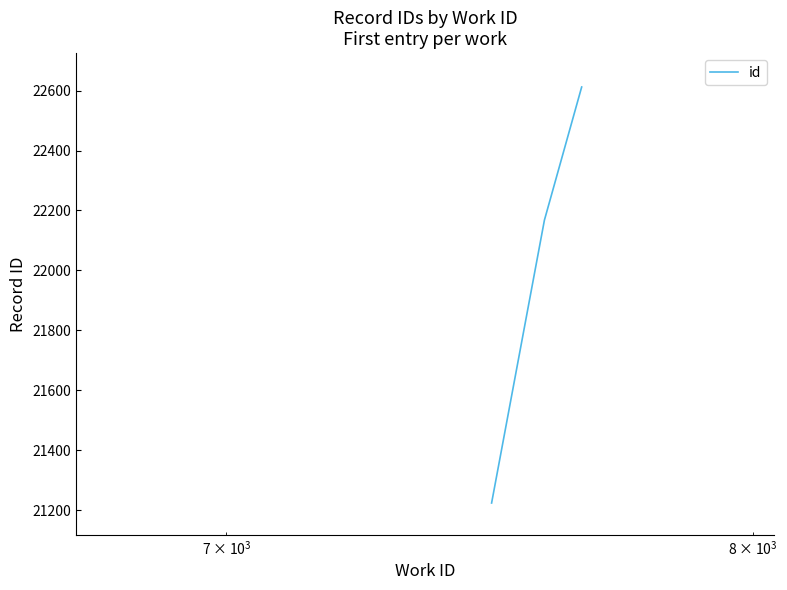

What is the minimum value shown in the chart?

21224